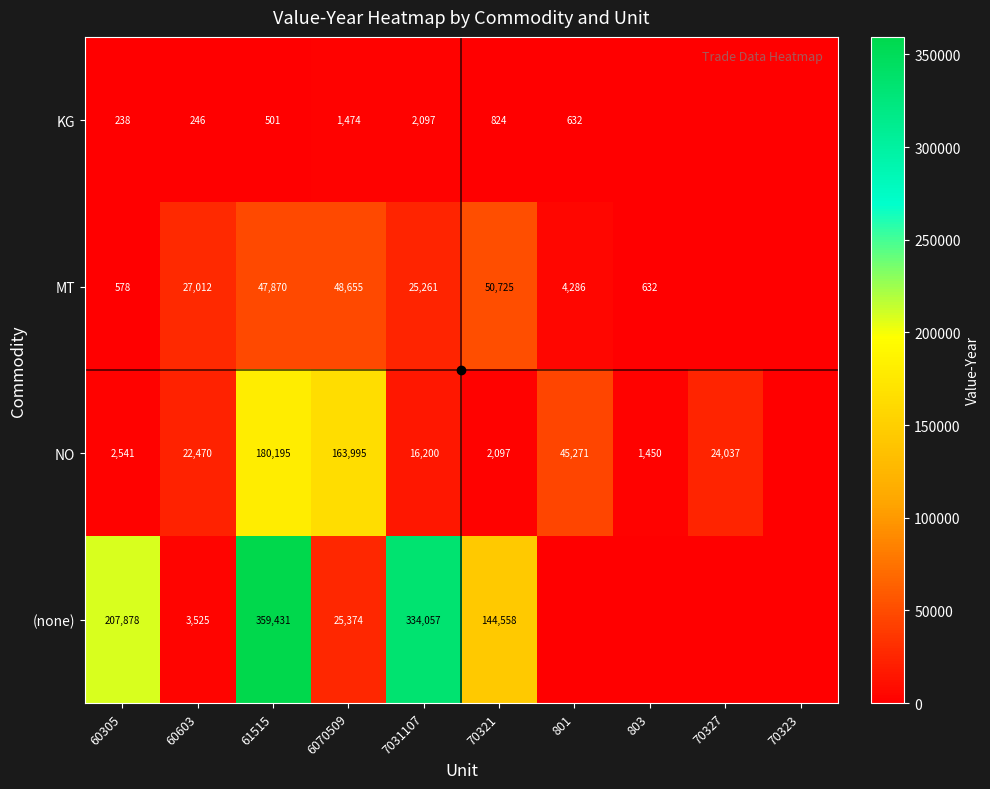

The value of MT at 6070509 is 48655. True or false?

True